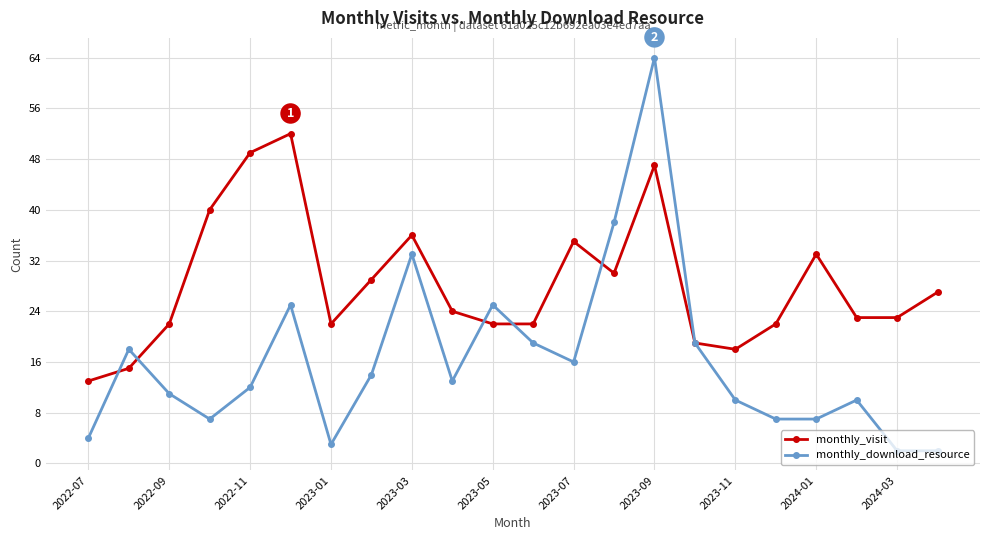

What is the highest value of the monthly_download_resource series?

64